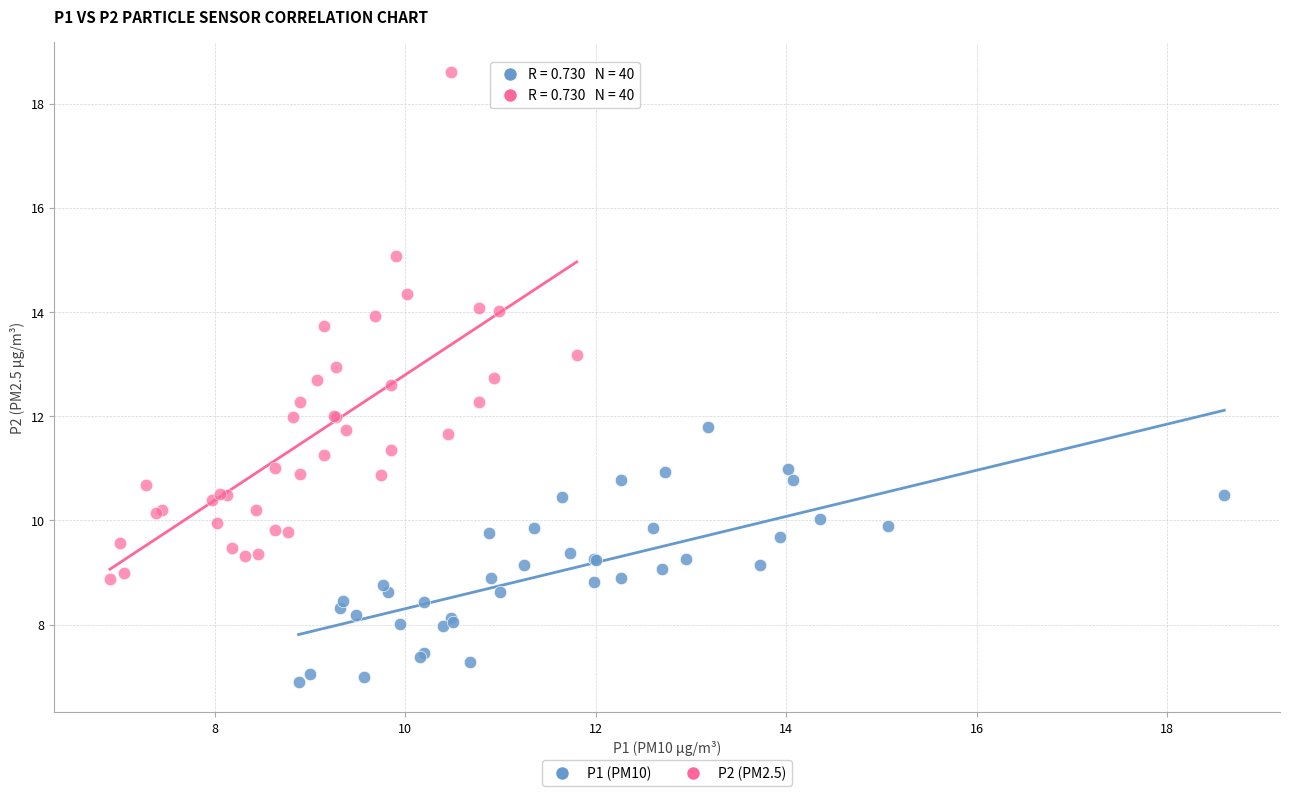

What are all the series names shown in the legend?

P1 (PM10), P2 (PM2.5)